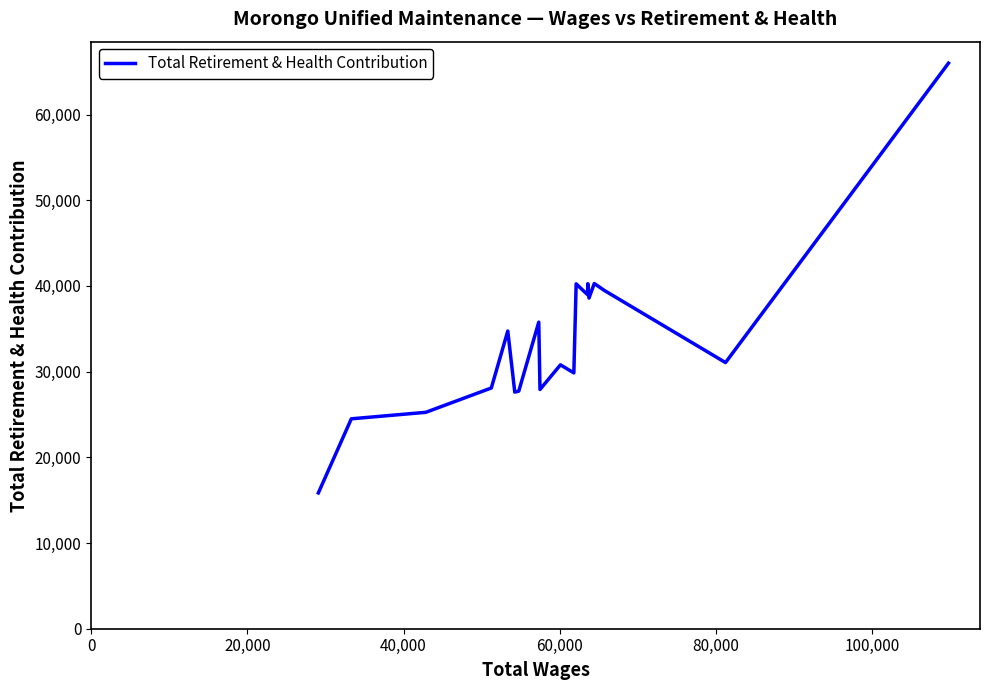

What is the difference between the maximum and minimum values?

50149